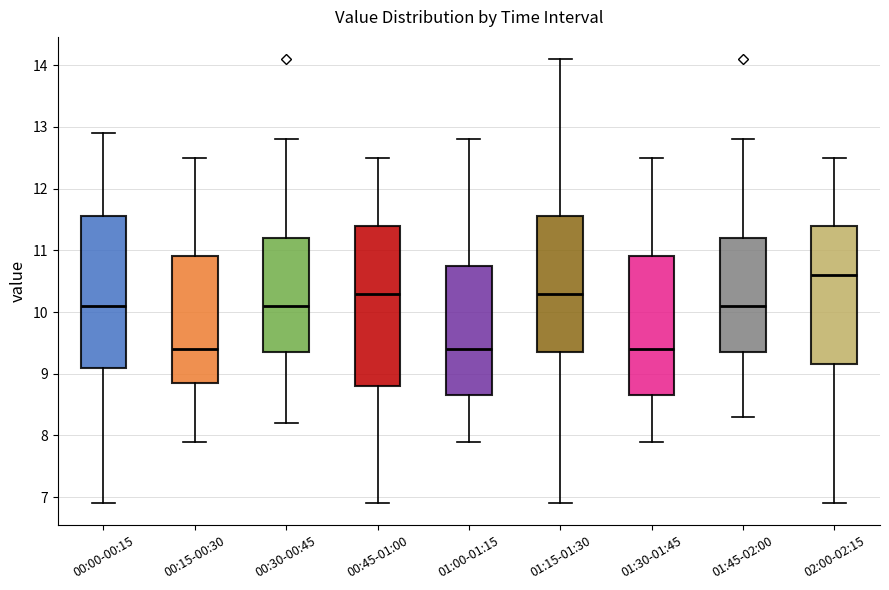

Reading left to right, read every box against the y-axis: the position of its median line, the range the box covers, and the ends of its whiskers. The values are not printed on the chart, so give them approximately, as read against the axis.

00:00-00:15: median 10.1, box 9.1 to 11.6, whiskers 6.9 to 12.9
00:15-00:30: median 9.4, box 8.9 to 10.9, whiskers 7.9 to 12.5
00:30-00:45: median 10.1, box 9.4 to 11.2, whiskers 8.2 to 12.8
00:45-01:00: median 10.3, box 8.8 to 11.4, whiskers 6.9 to 12.5
01:00-01:15: median 9.4, box 8.7 to 10.8, whiskers 7.9 to 12.8
01:15-01:30: median 10.3, box 9.4 to 11.6, whiskers 6.9 to 14.1
01:30-01:45: median 9.4, box 8.7 to 10.9, whiskers 7.9 to 12.5
01:45-02:00: median 10.1, box 9.4 to 11.2, whiskers 8.3 to 12.8
02:00-02:15: median 10.6, box 9.2 to 11.4, whiskers 6.9 to 12.5